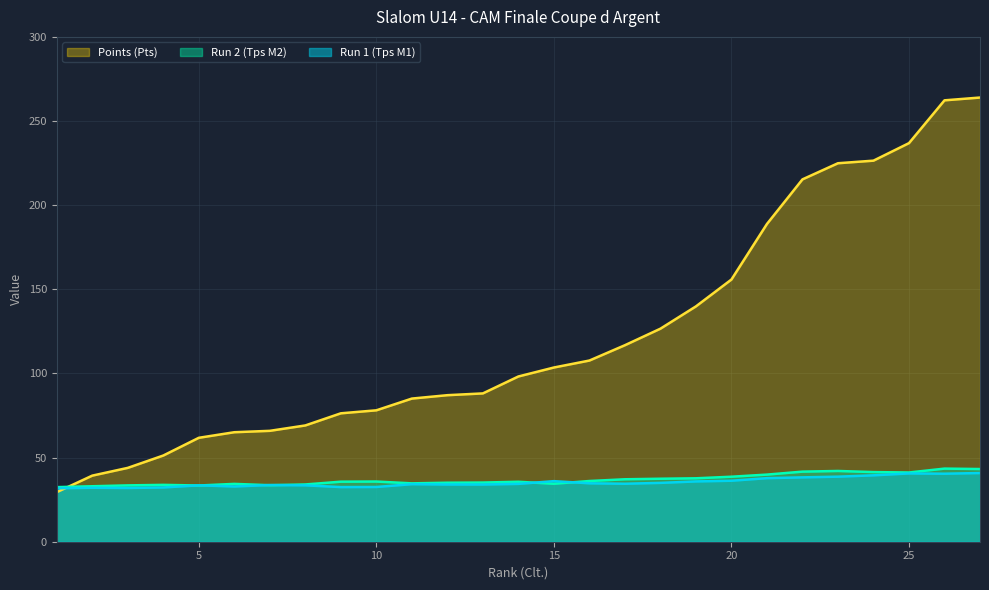

How many interior local peaks does the Run 1 (Tps M1) series have?

6